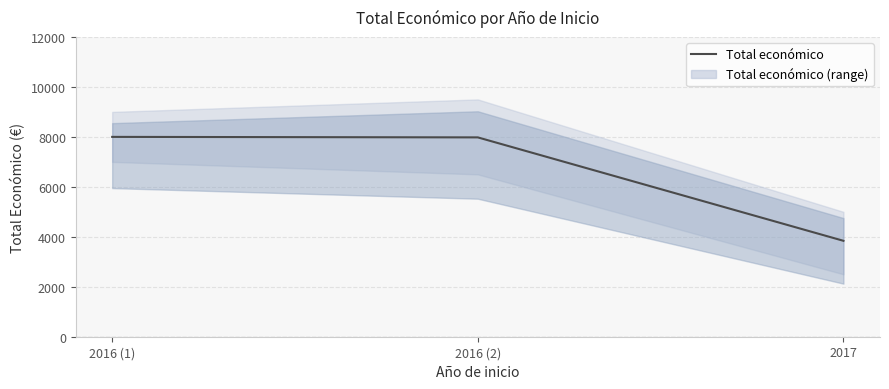

List the labels in order of value, smallest first.

2017, 2016 (2), 2016 (1)